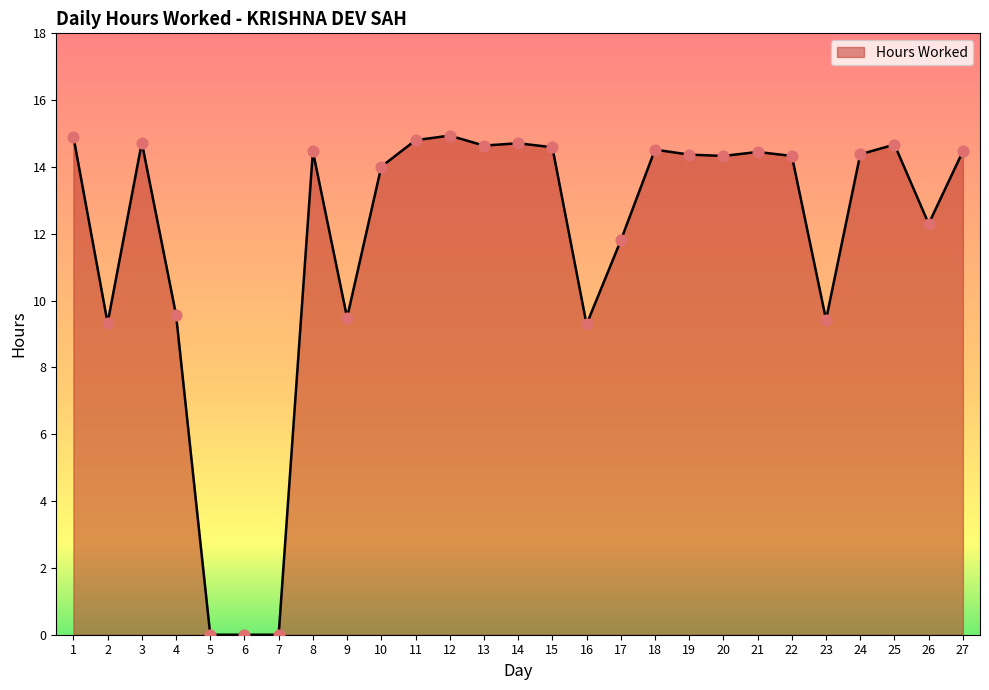

Approximately how many times larger is the value at 13 compared to 20?

1.0